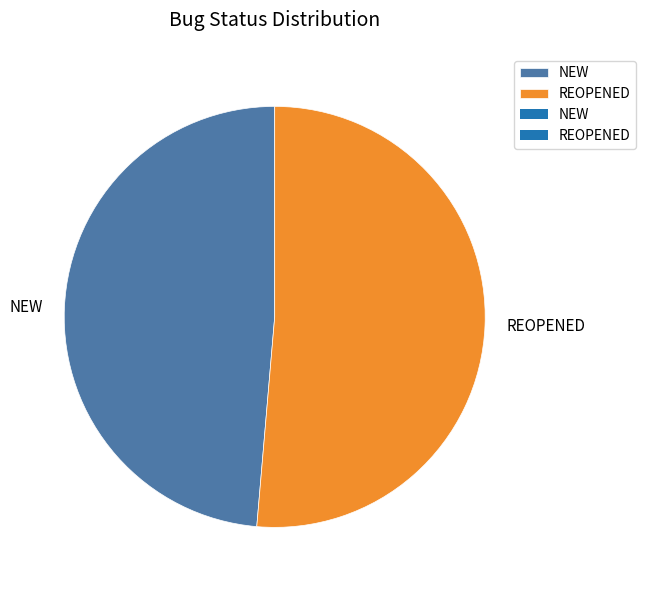

Does REOPENED account for over 50% of the chart?

Yes